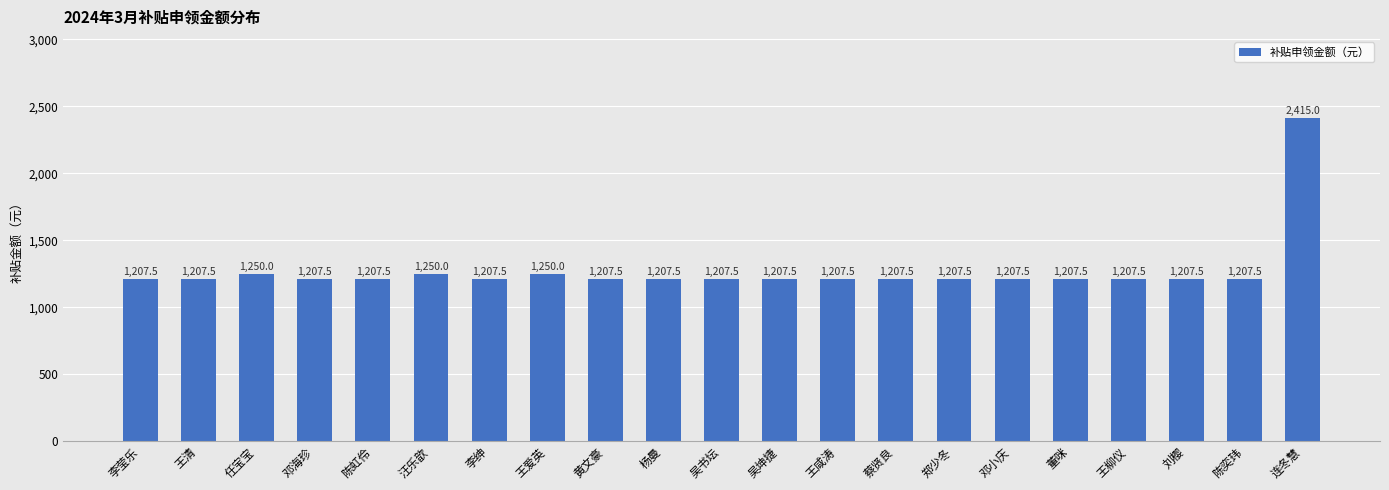

What is the label of the 7th bar from the left?

李绅